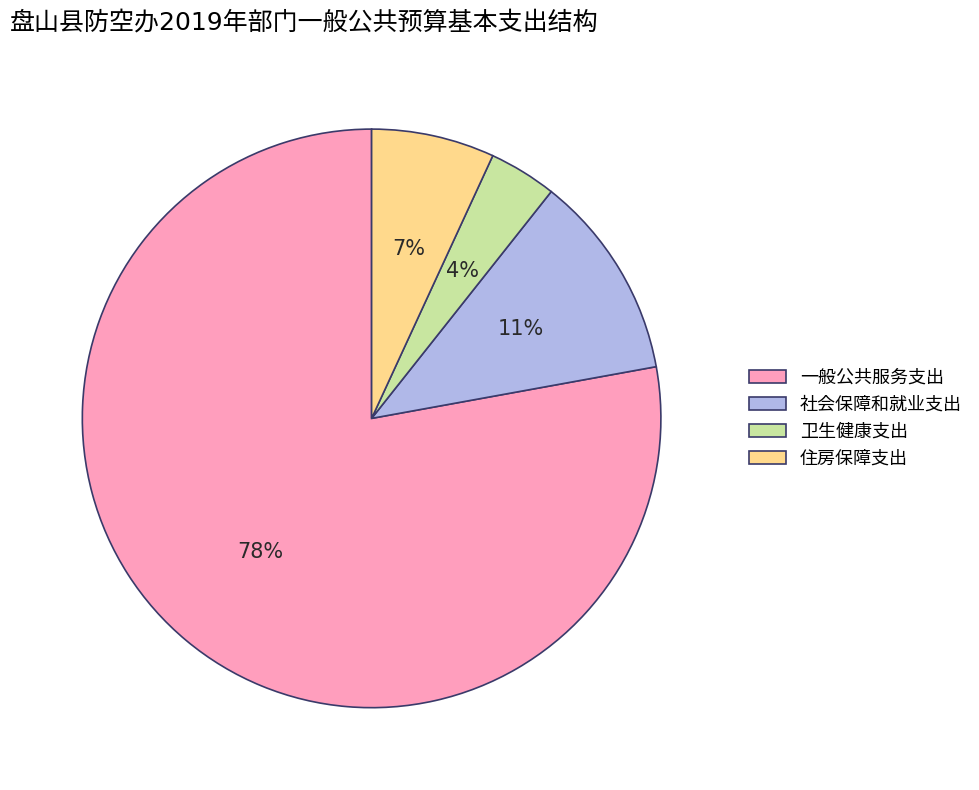

Does any single category account for the majority?

Yes